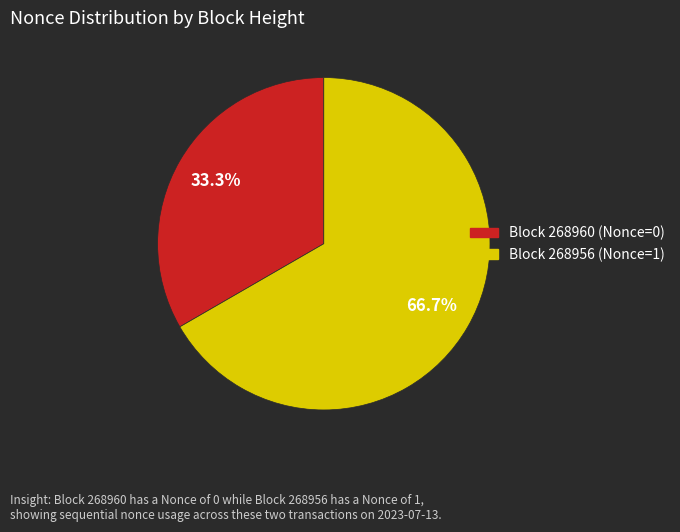

Is there any slice that represents more than half of the pie?

Yes